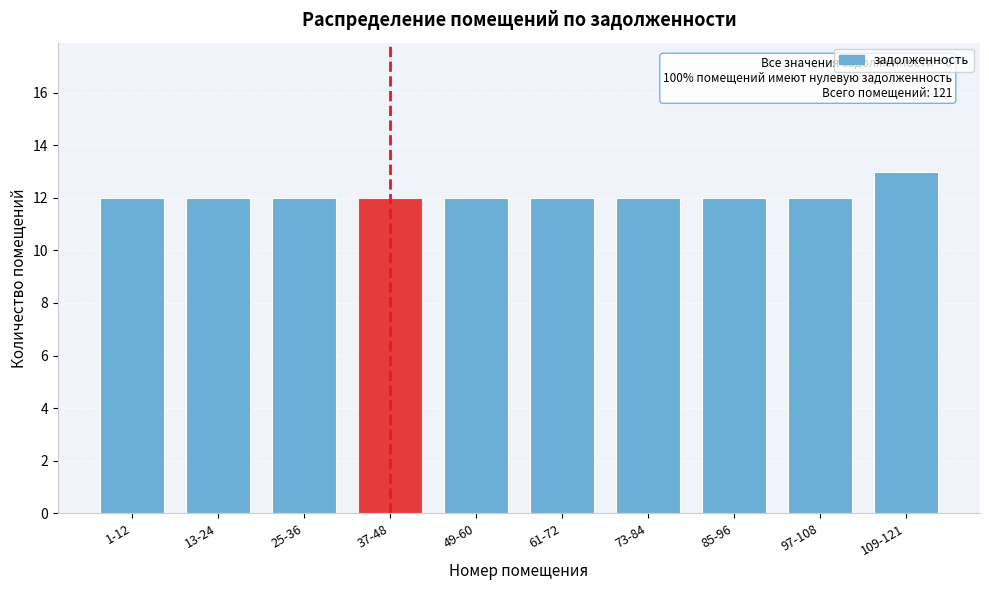

Reading left to right, extract all data points from this chart.

12	12	12	12	12	12	12	12	12	13